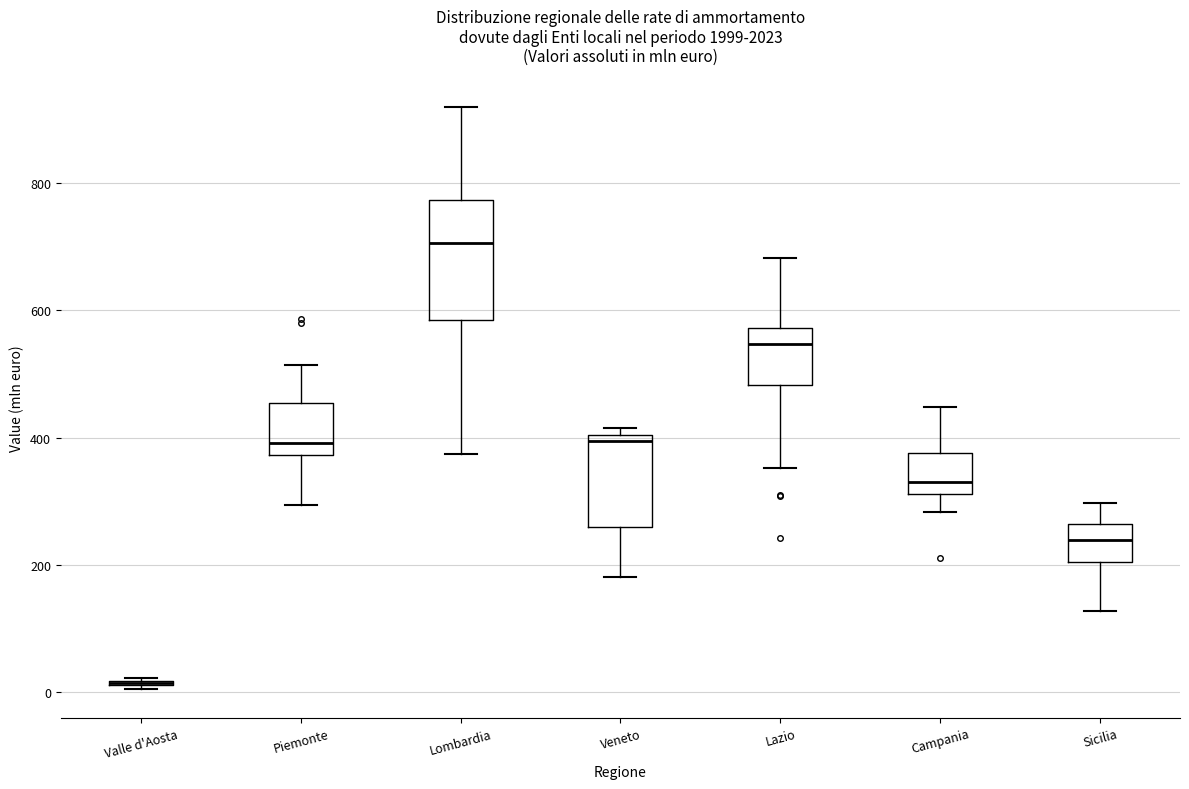

Reading left to right, read every box against the y-axis: the position of its median line, the range the box covers, and the ends of its whiskers. The values are not printed on the chart, so give them approximately, as read against the axis.

Valle d'Aosta: box collapsed to a line at 20, whiskers 0 to 20
Piemonte: median 400, box 380 to 460, whiskers 300 to 520
Lombardia: median 700, box 580 to 780, whiskers 380 to 920
Veneto: median 400 (just below the box's upper edge), box 260 to 400, whiskers 180 to 420
Lazio: median 540, box 480 to 580, whiskers 360 to 680
Campania: median 340, box 320 to 380, whiskers 280 to 440
Sicilia: median 240, box 200 to 260, whiskers 120 to 300